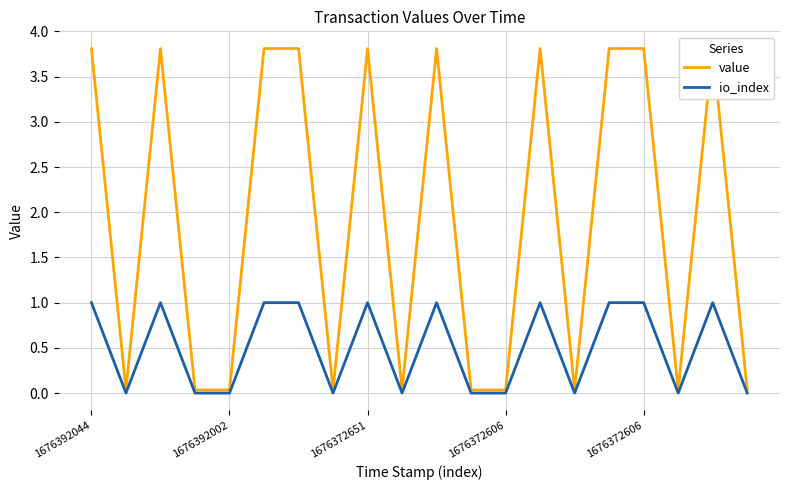

What is the total value across all series at 18?

4.8